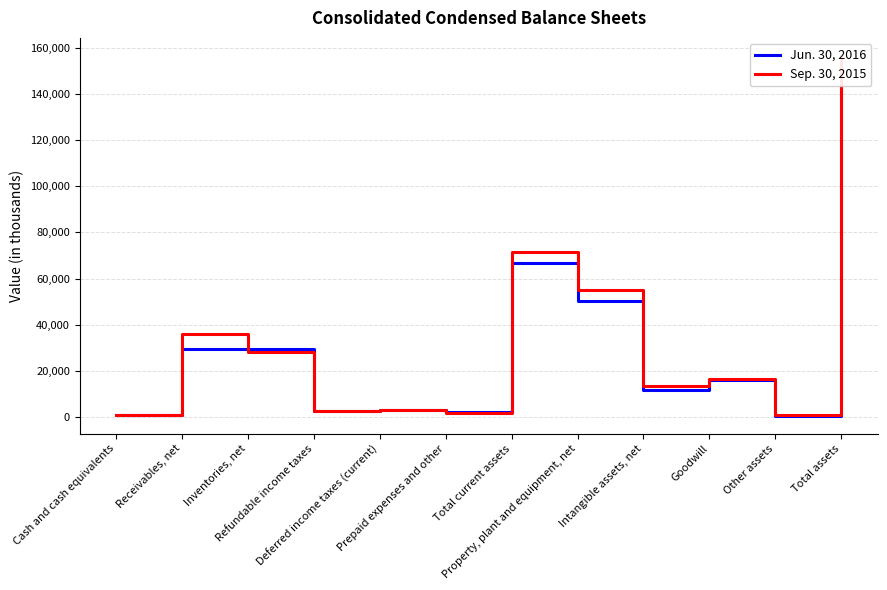

How many interior local valleys does the Jun. 30, 2016 series have?

4